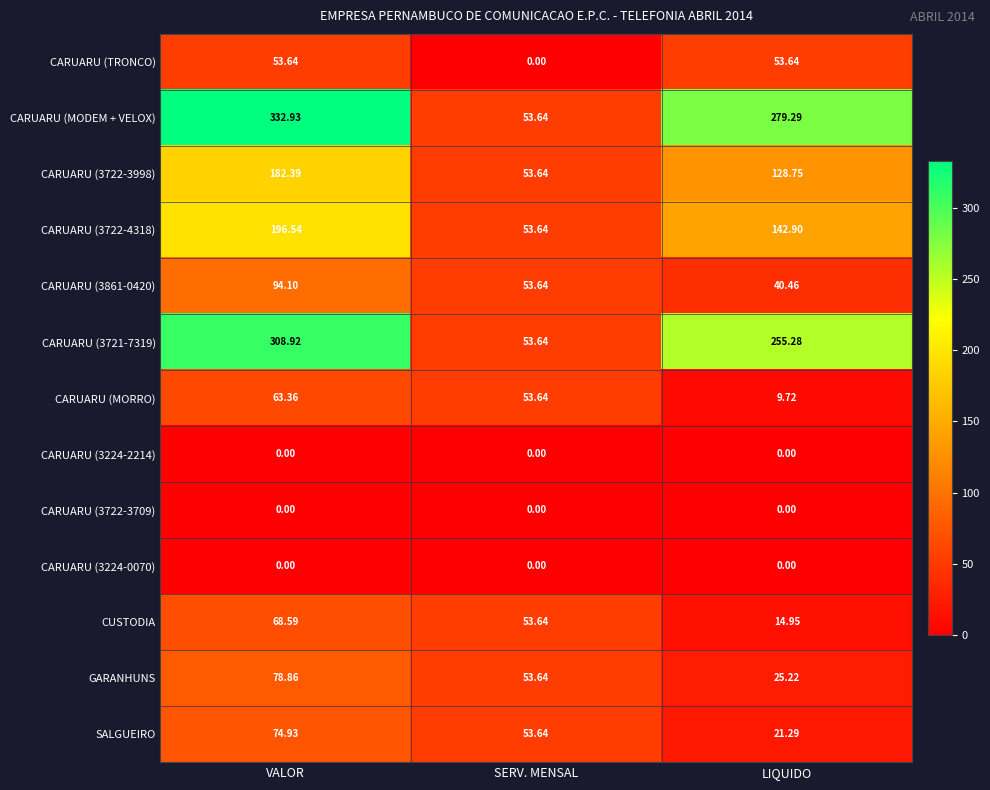

At which label does CARUARU (3861-0420) reach its peak?

VALOR